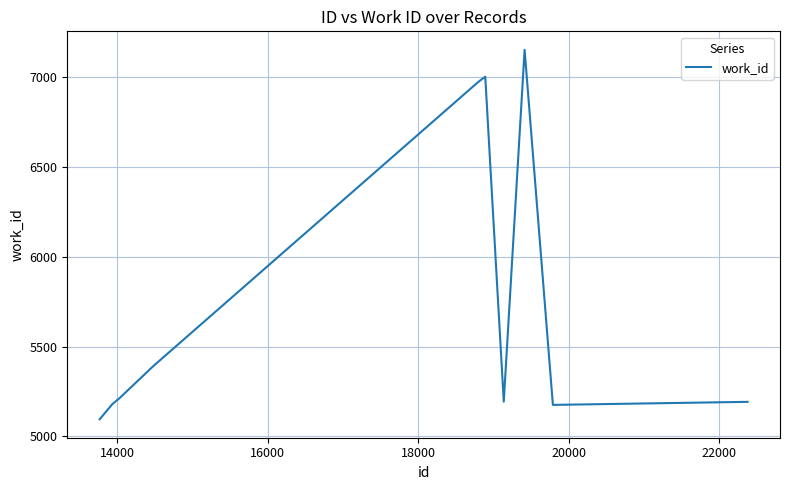

What is the smallest value displayed?

5095